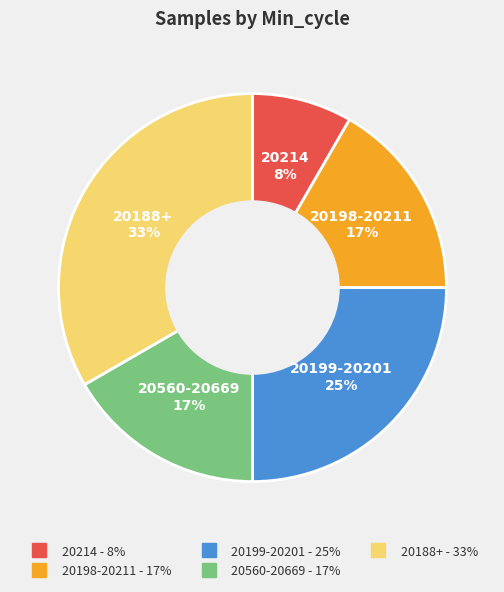

Does any single category account for the majority?

No